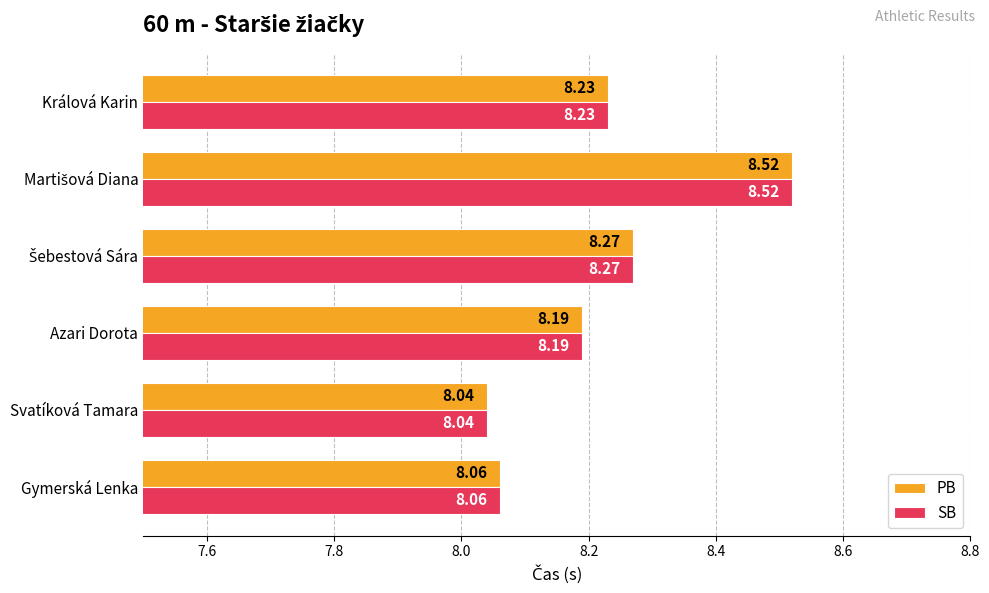

At which label is SB closest to 8?

Svatíková Tamara